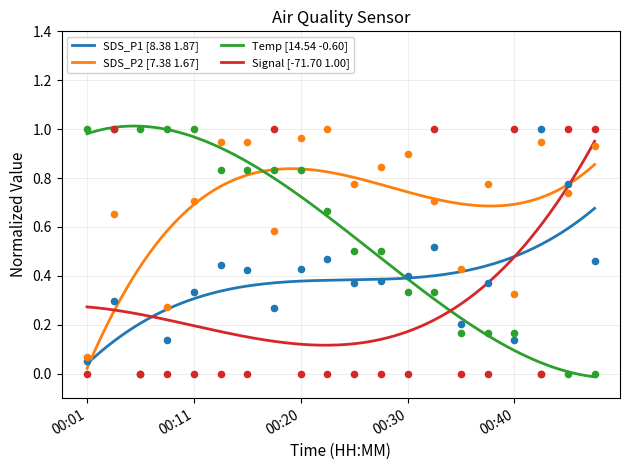

At how many categories does at least one series exceed 0?

20